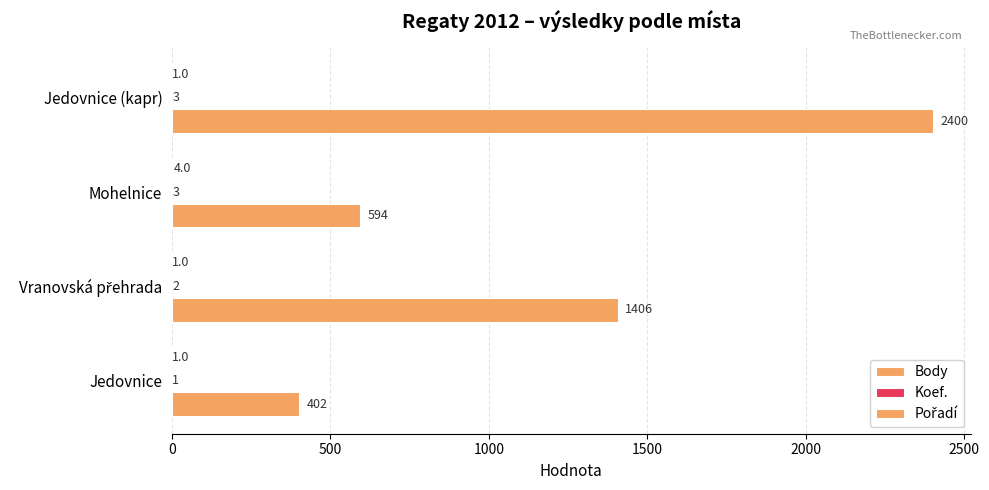

Count the number of categories in the chart.

4